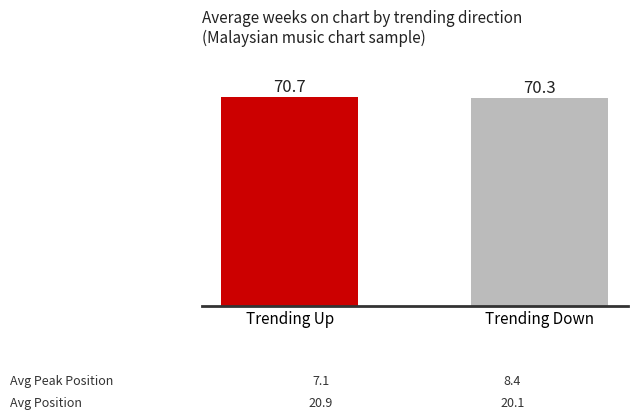

Reading left to right, what are all the values shown in this chart?

Trending Up=70.7	Trending Down=70.3